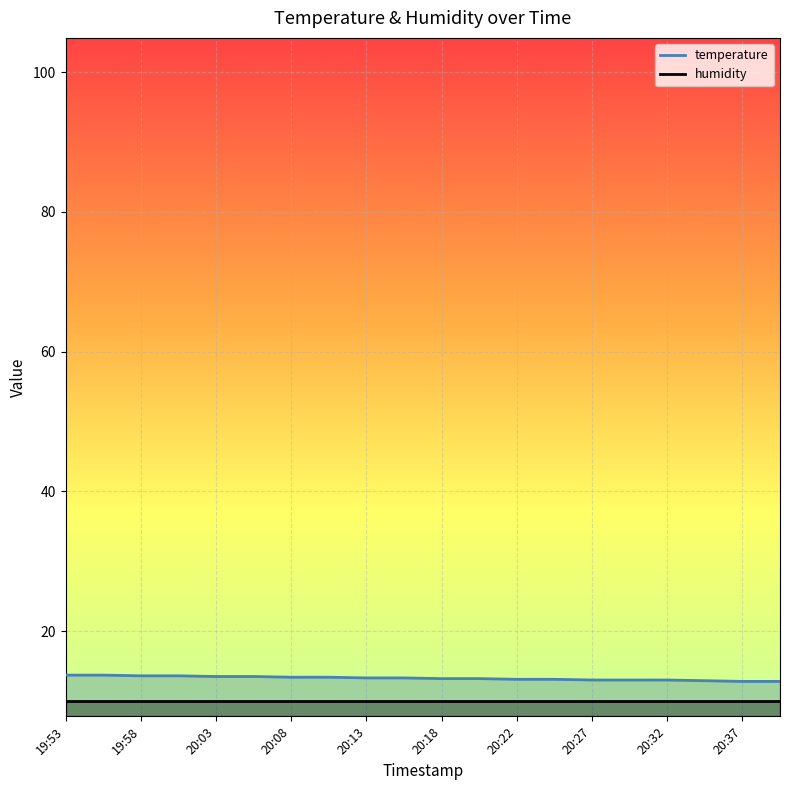

What is the label of the 7th point from the right?

20:25